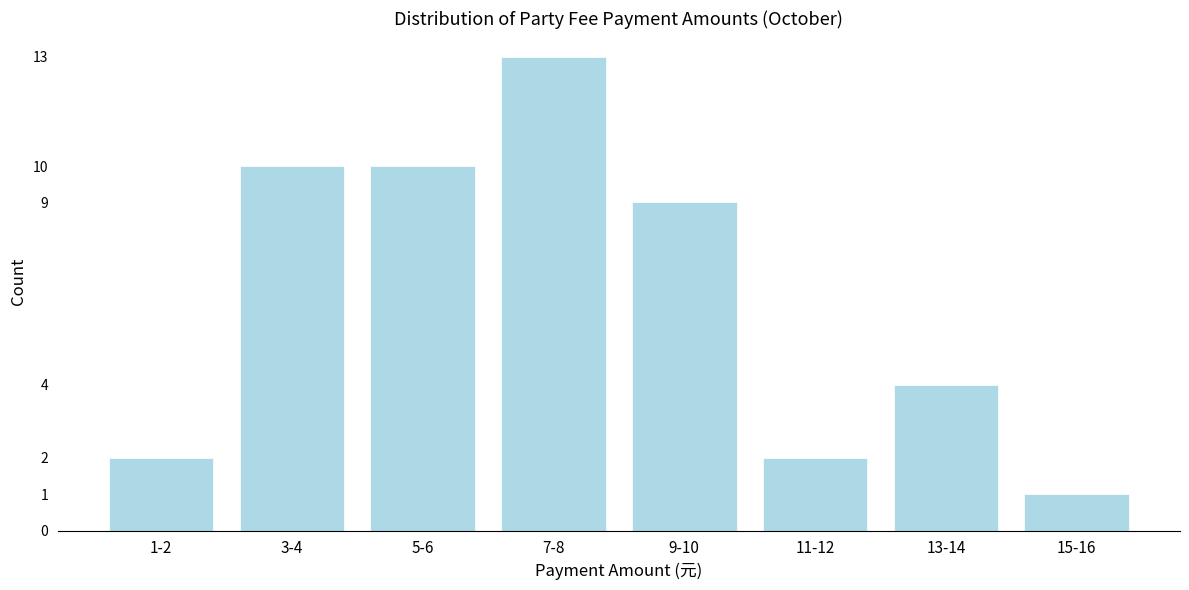

Reading right to left, extract all data points from this chart.

1	4	2	9	13	10	10	2